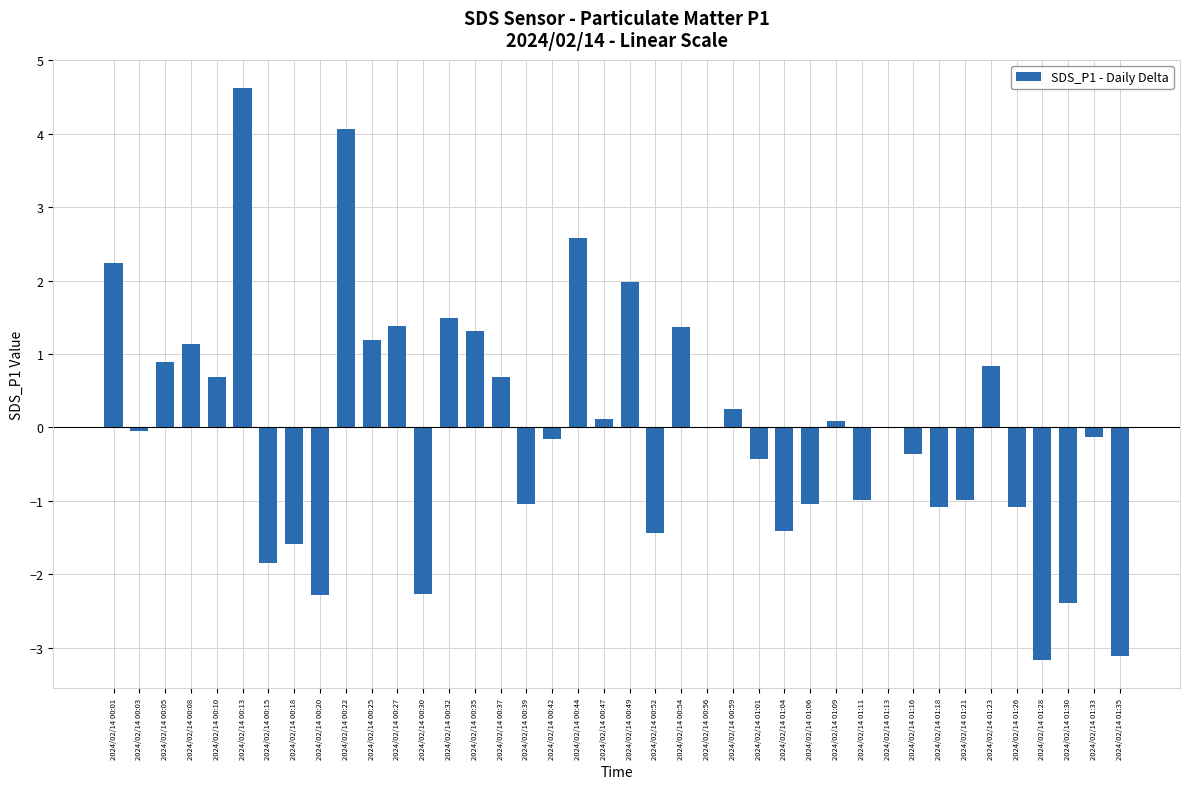

The value at 2024/02/14 00:56 is 0.0. True or false?

True